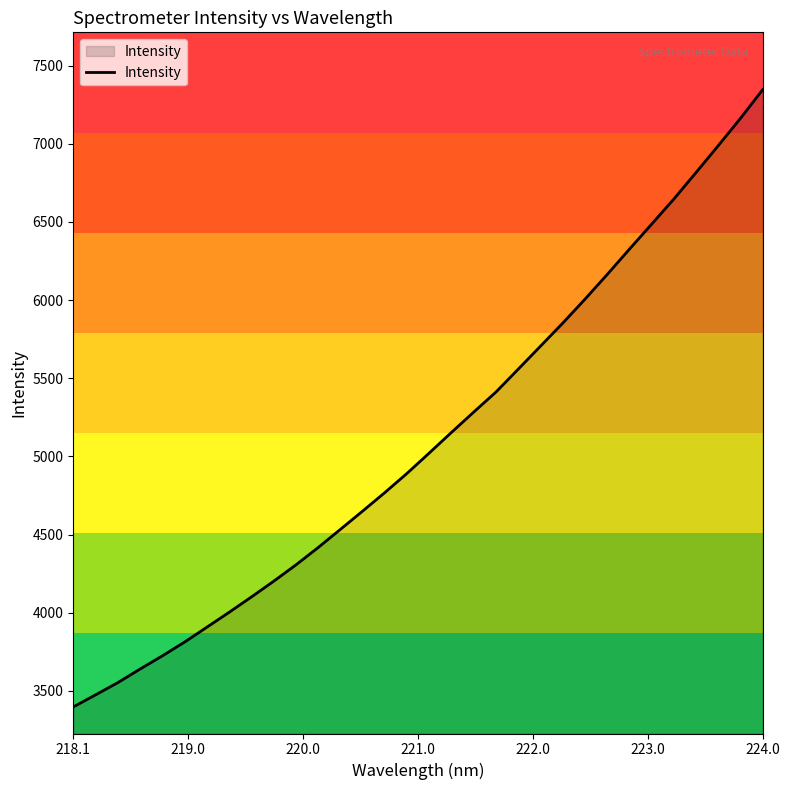

What is the smallest value displayed?

3397.8